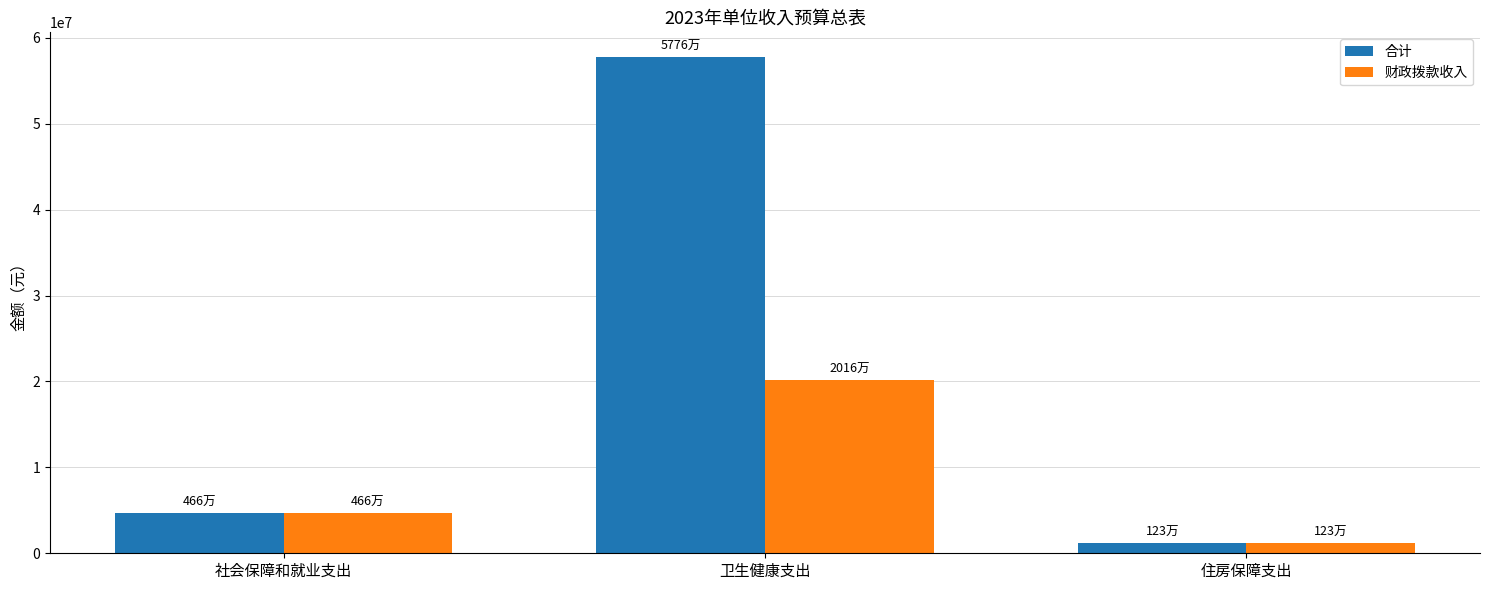

Which series has the widest spread of values?

合计